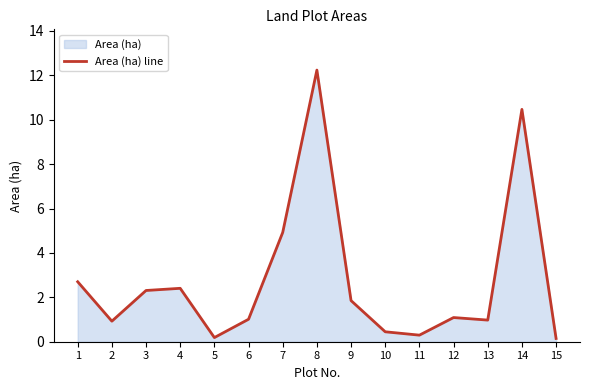

Which category has the highest value across all series?

8